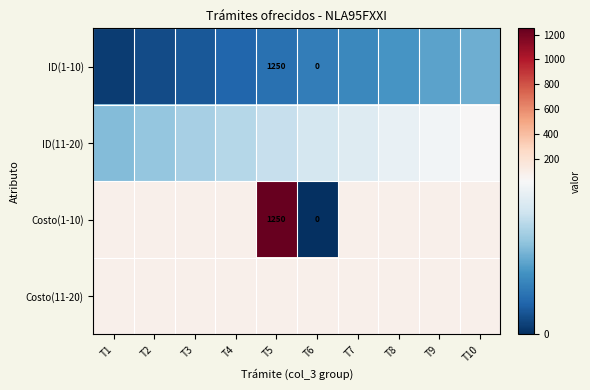

What is the maximum value shown in the chart?

1250.0